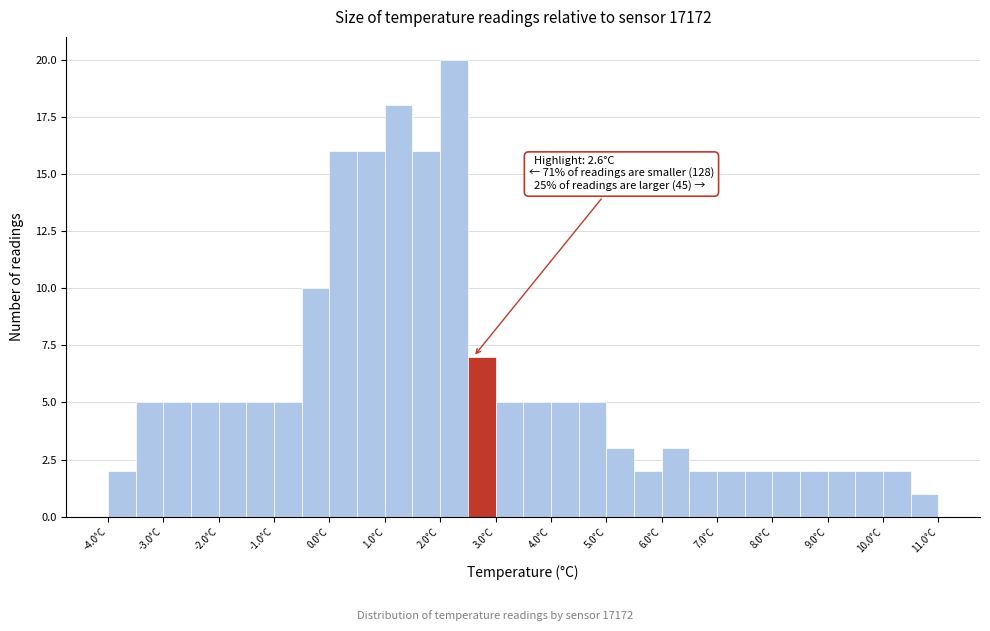

Over which range of the x-axis is the bar tallest?

2.0 to 2.5